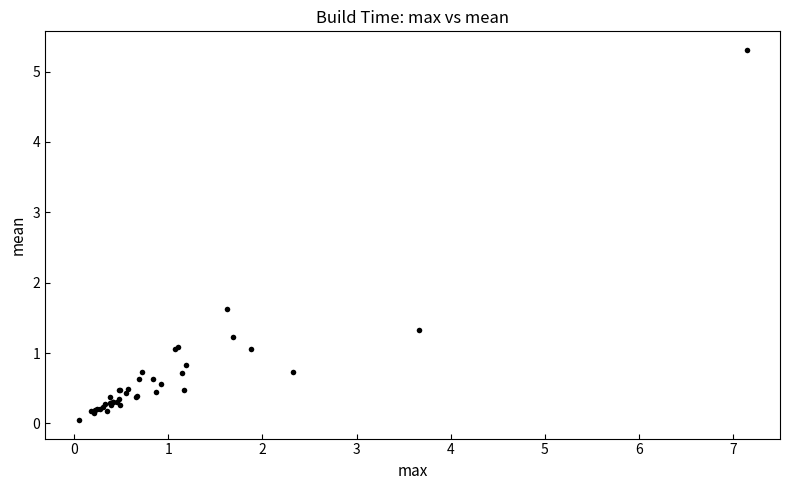

What Y value in the scatter plot is closest to 2?

1.6